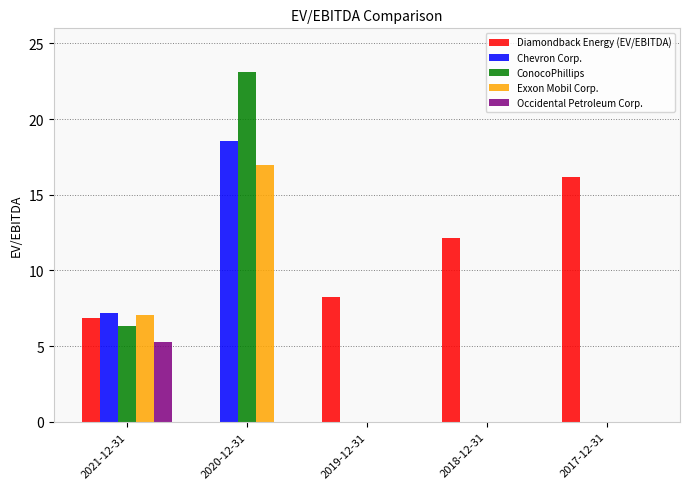

How many categories are shown in the chart?

5